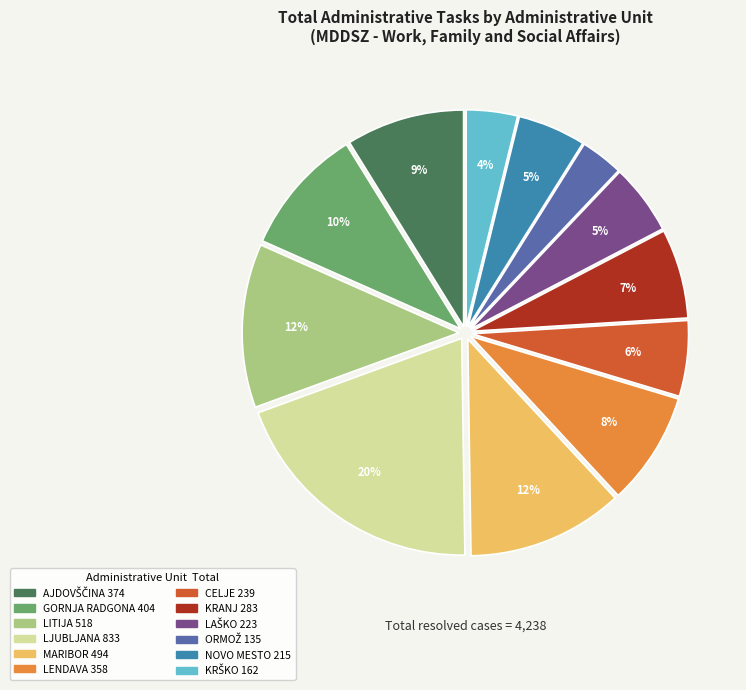

Which slice is the largest?

LJUBLJANA